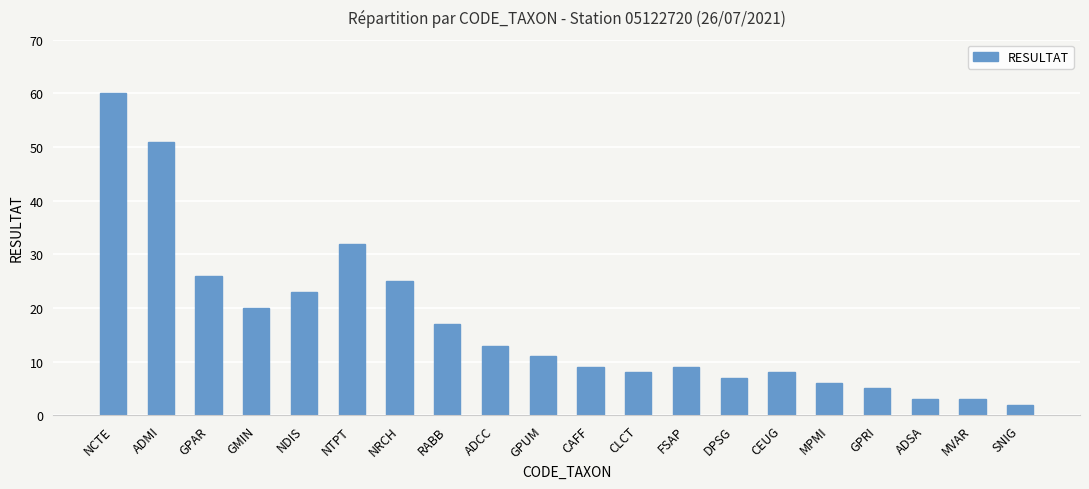

Between GPAR and MPMI, which is larger?

GPAR